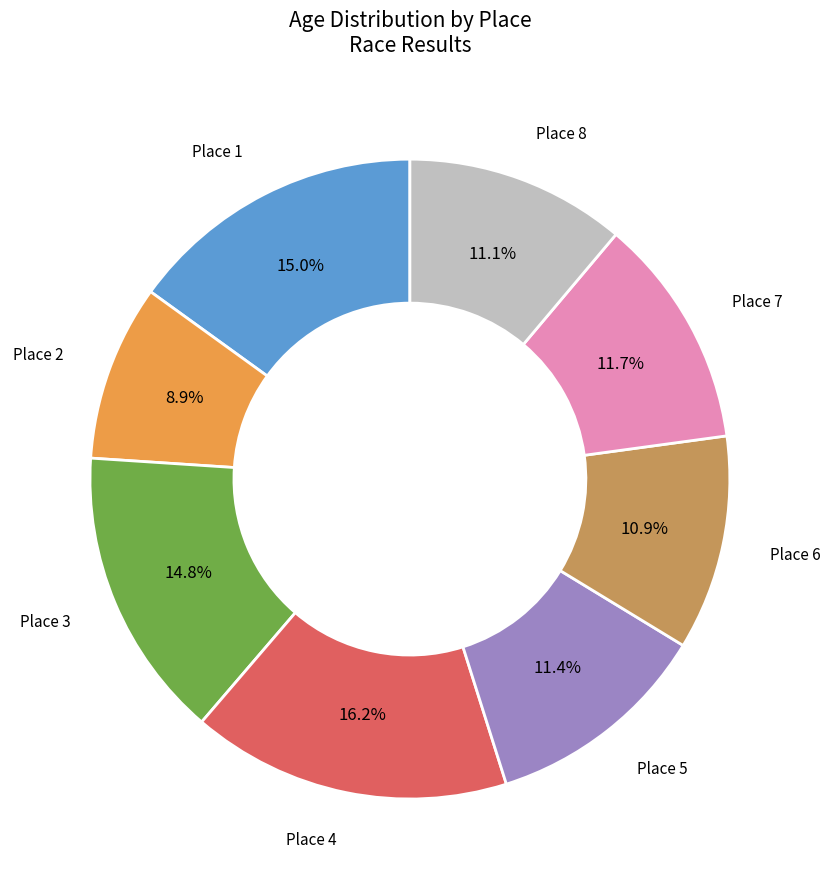

Does any single category account for the majority?

No